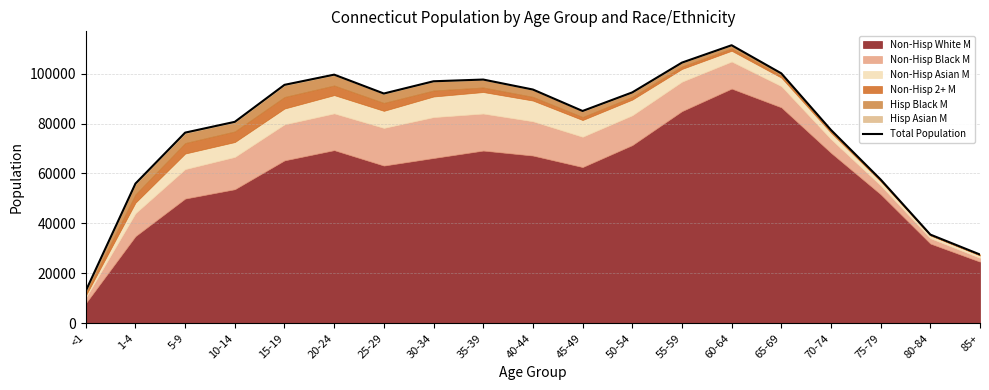

Rank the categories by value from lowest to highest.

<1, 85+, 80-84, 1-4, 75-79, 5-9, 70-74, 10-14, 45-49, 25-29, 50-54, 40-44, 15-19, 30-34, 35-39, 20-24, 65-69, 55-59, 60-64